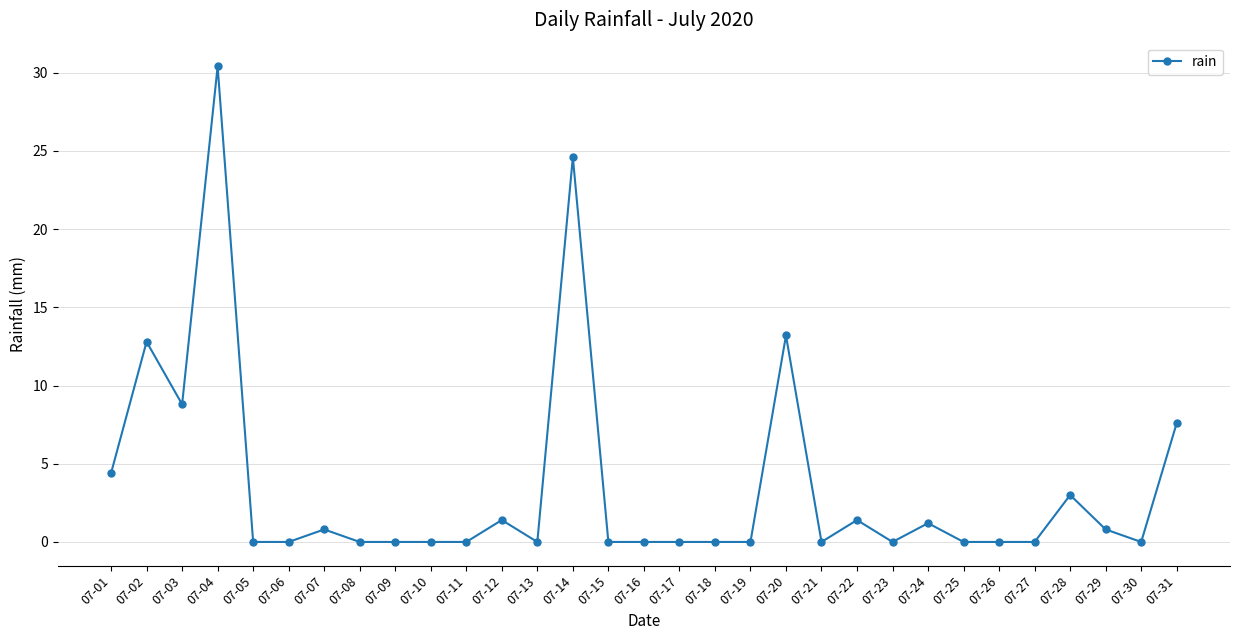

True or false: the data shows 4.4 at 07-01.

True